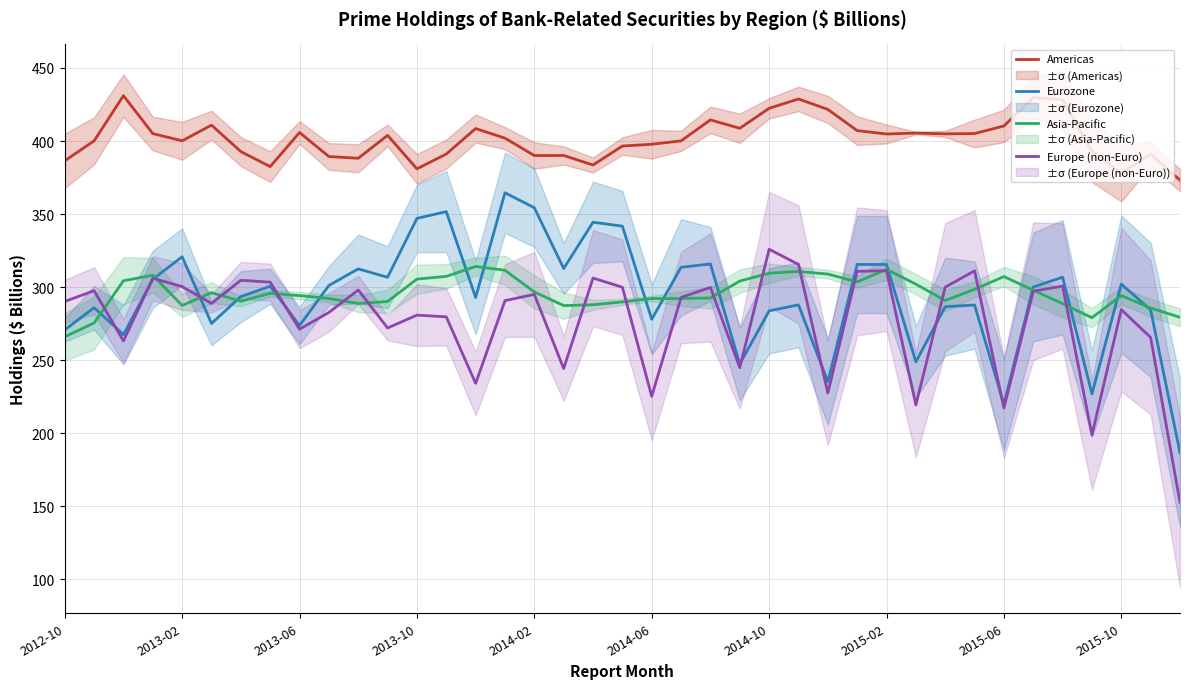

Which series changed the most between 27 and 38?

Europe (non-Euro)